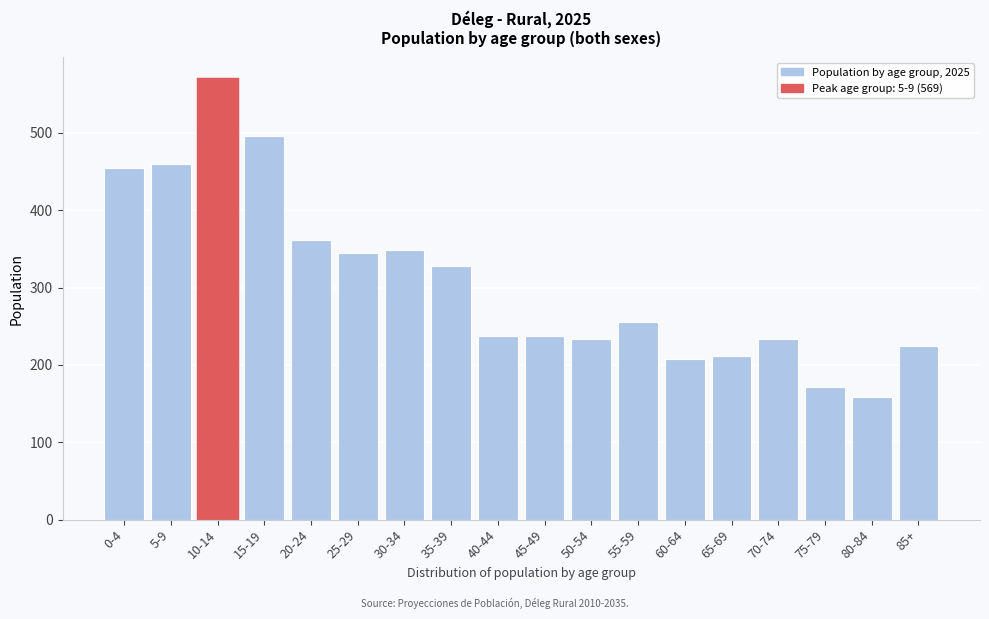

Reading left to right, list all the values displayed in this chart.

0-4=455	5-9=460	10-14=569	15-19=496	20-24=362	25-29=345	30-34=348	35-39=328	40-44=238	45-49=238	50-54=233	55-59=256	60-64=208	65-69=212	70-74=233	75-79=172	80-84=158	85+=225